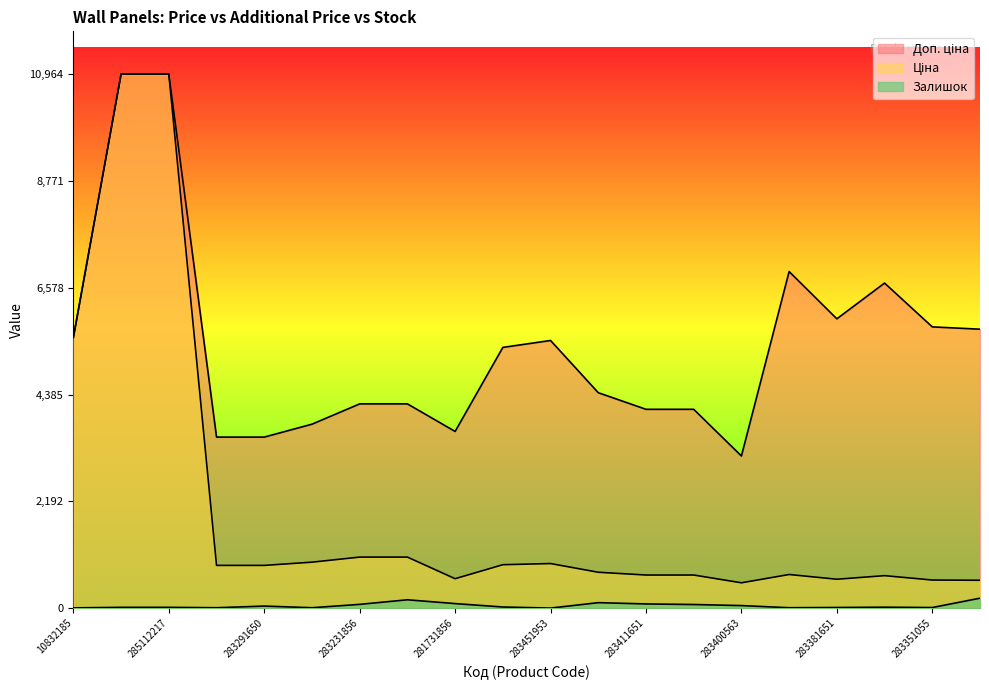

The value of Ціна at 283291856 is 878.0. True or false?

True